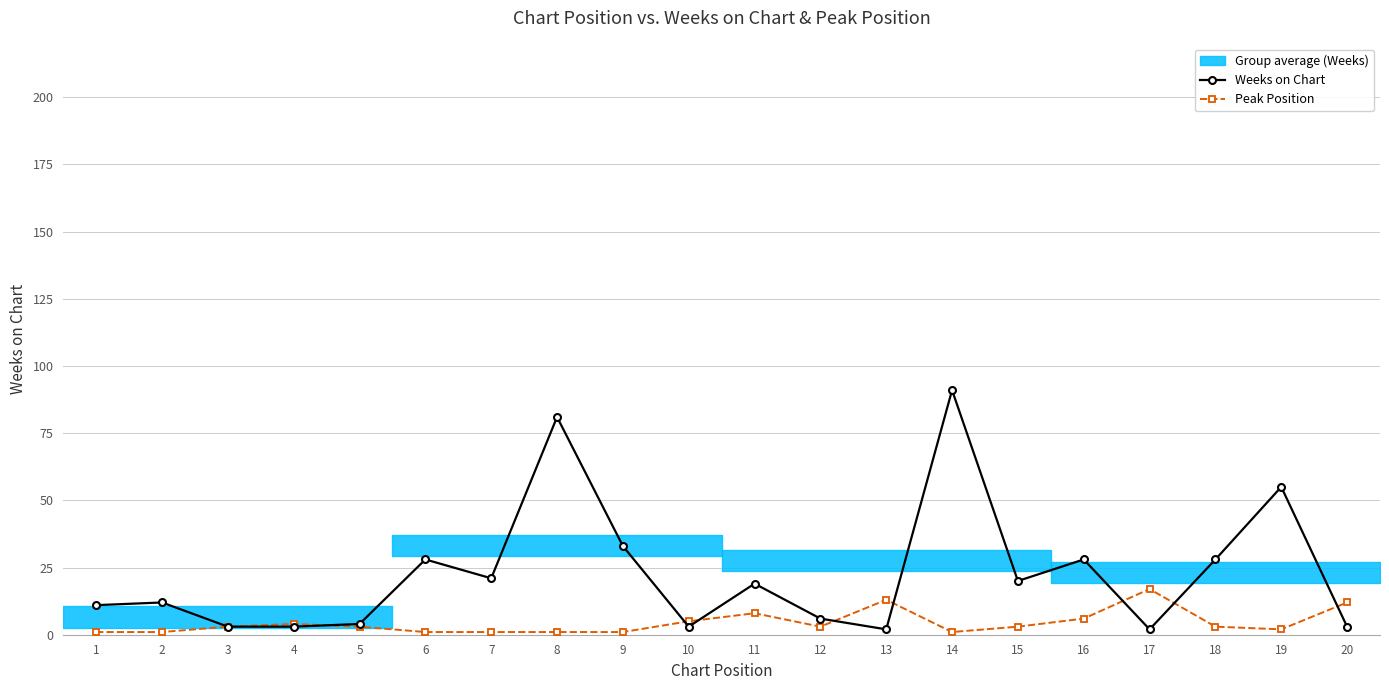

How many categories are shown in the chart?

20